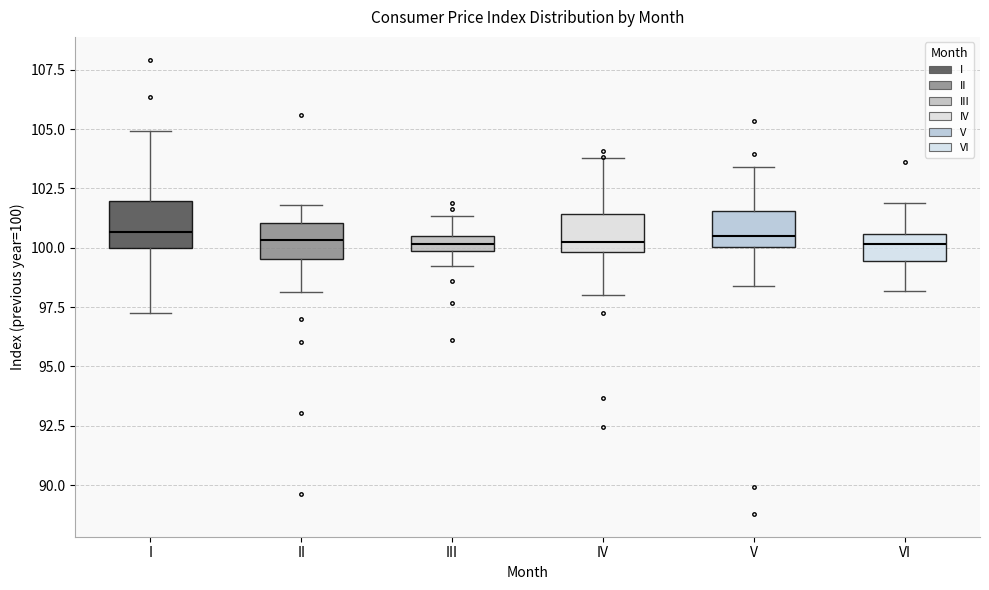

Where is the lower edge of the box for V on the y-axis? The values are not printed on the chart, so give them approximately, as read against the axis.

100.0